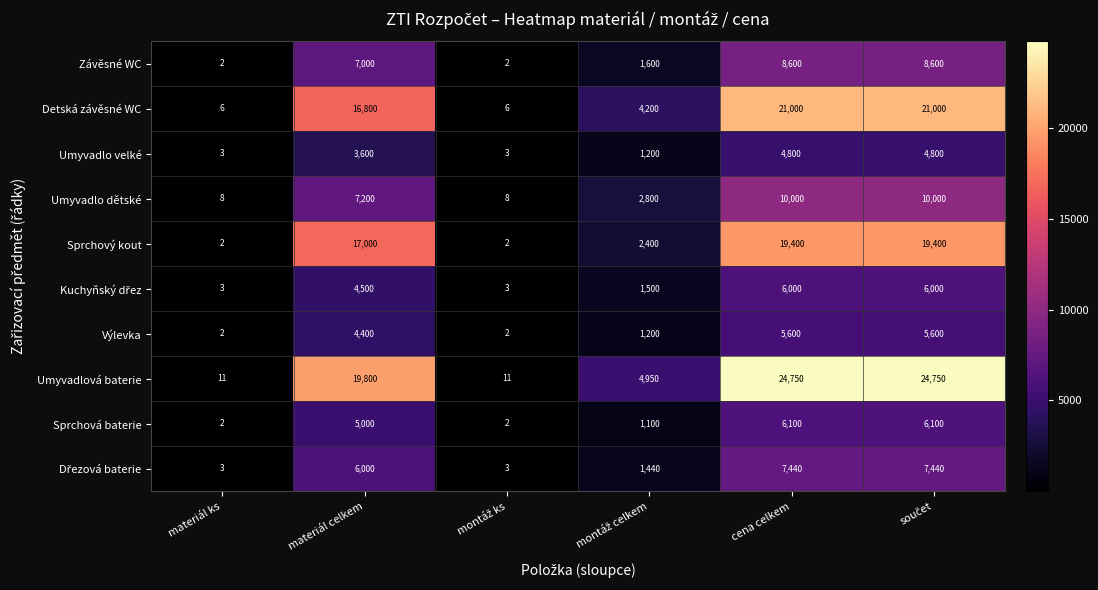

The value of Umyvadlo velké at materiál celkem is 2220. True or false?

False